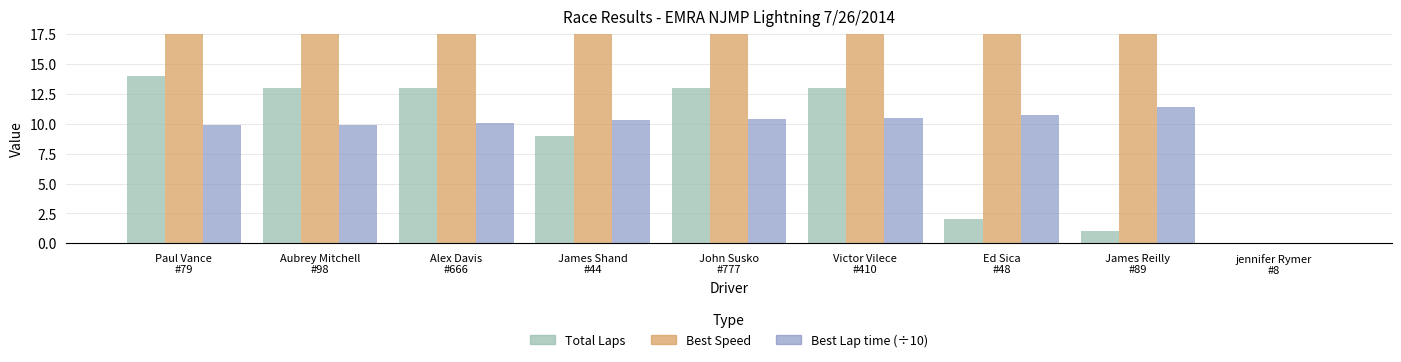

Reading left to right, extract all data points from this chart.

Total Laps: 14.0	13.0	13.0	9.0	13.0	13.0	2.0	1.0	0.0
Best Speed: 69.2	69.0	67.9	66.4	65.7	65.5	63.8	60.0	0.0
Best Lap time (÷10): 9.9	9.9	10.1	10.3	10.4	10.5	10.7	11.4	0.0